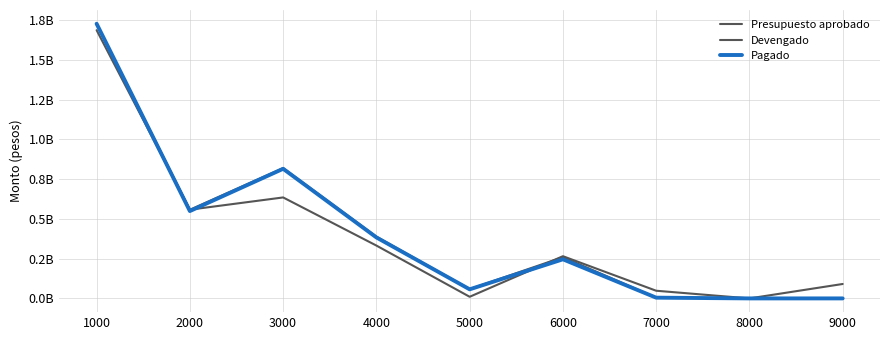

What is the spread (max minus min) of values at 3000?

184449343